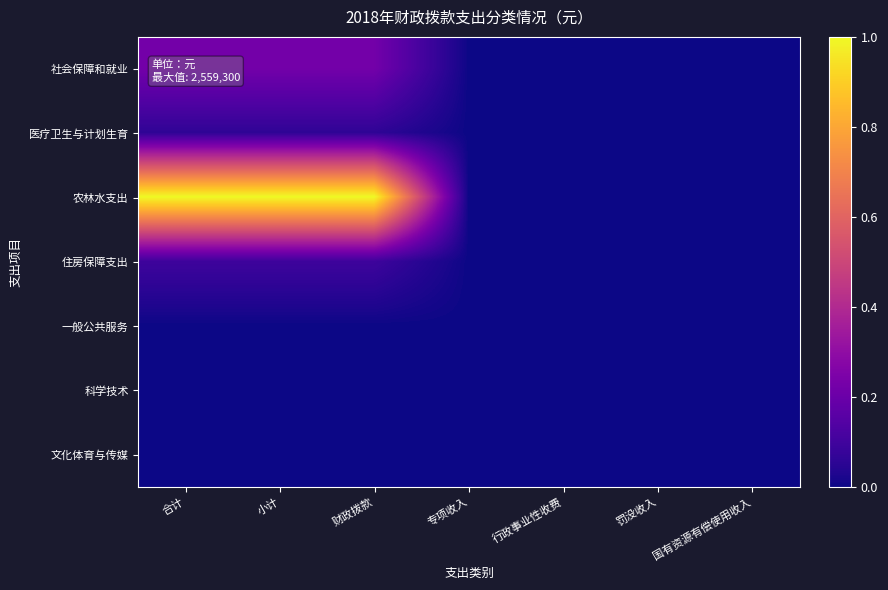

Between 财政拨款 and 合计, which is larger?

财政拨款